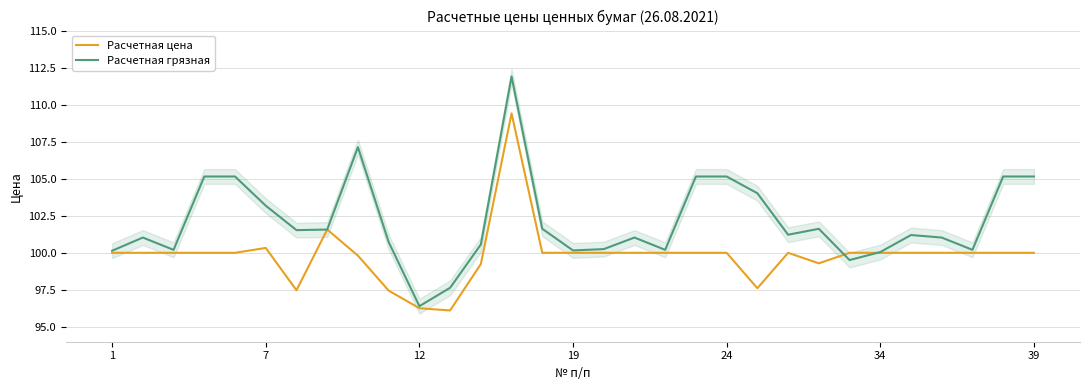

The Расчетная грязная series shows 97.6 at 11. True or false?

True